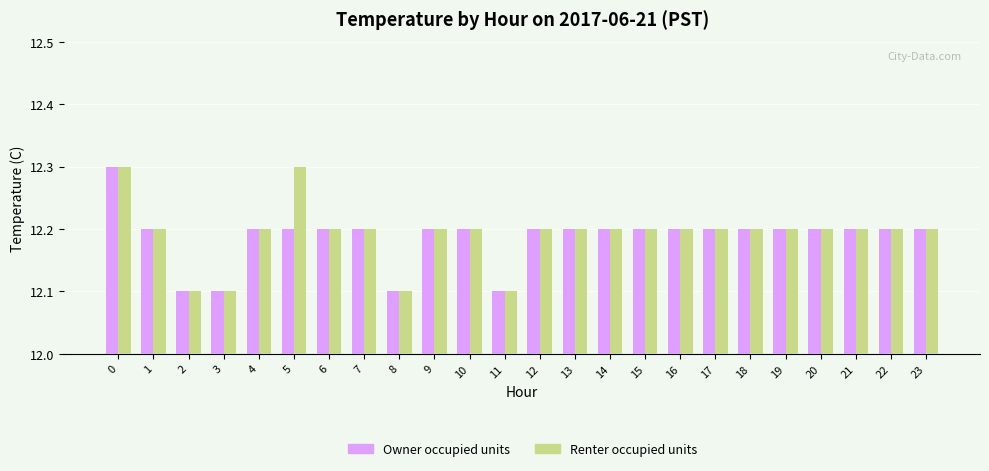

What is the value of the Renter occupied units bar at the 5th from the left?

12.2